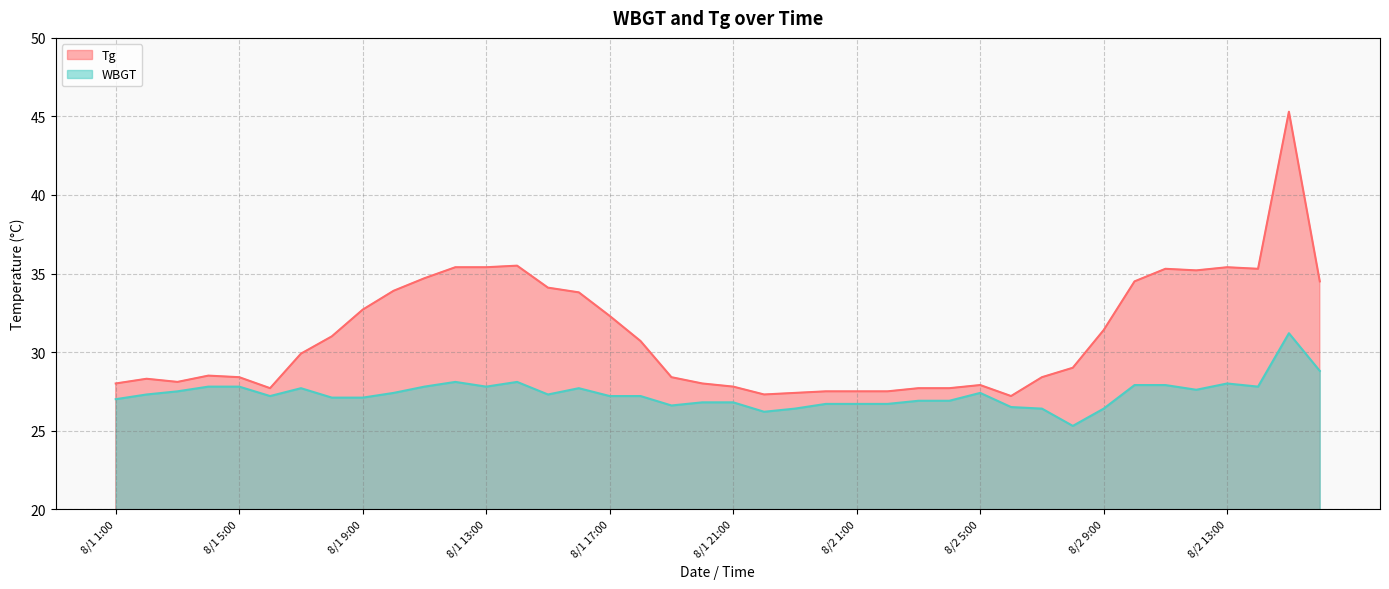

What is the difference between the second highest and minimum values in the WBGT series?

3.5